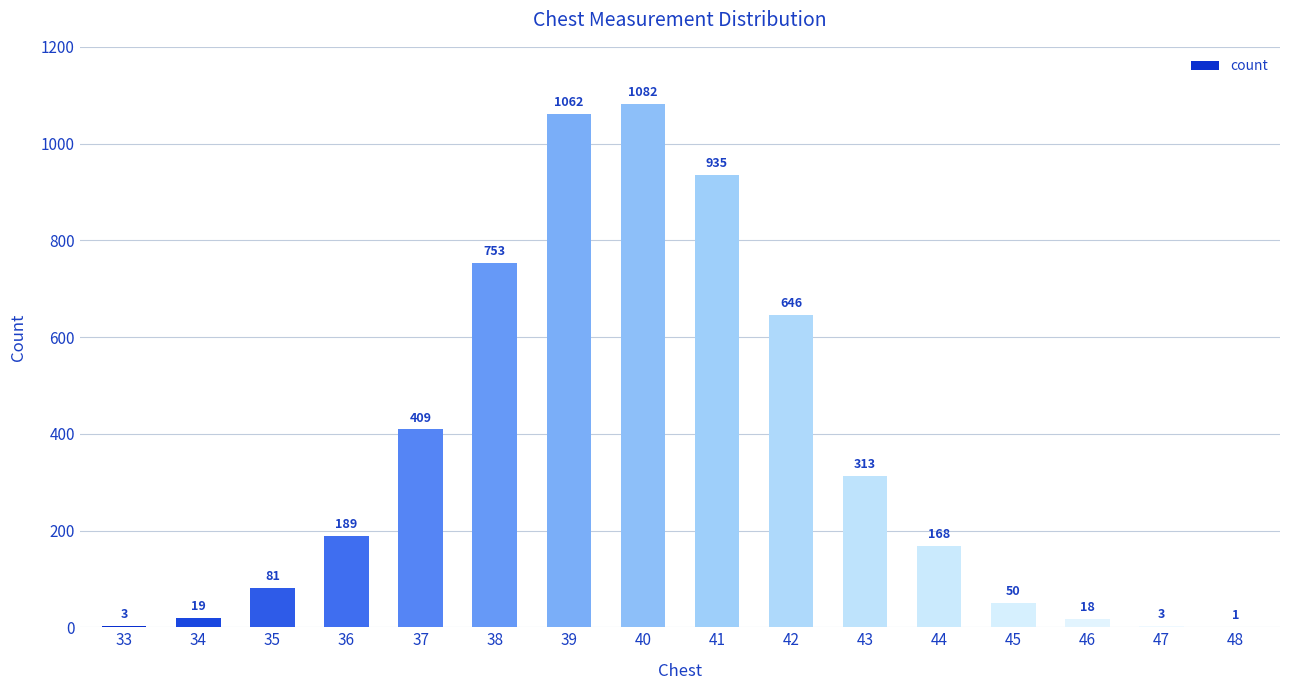

What is the difference between the values at 41 and 44?

767